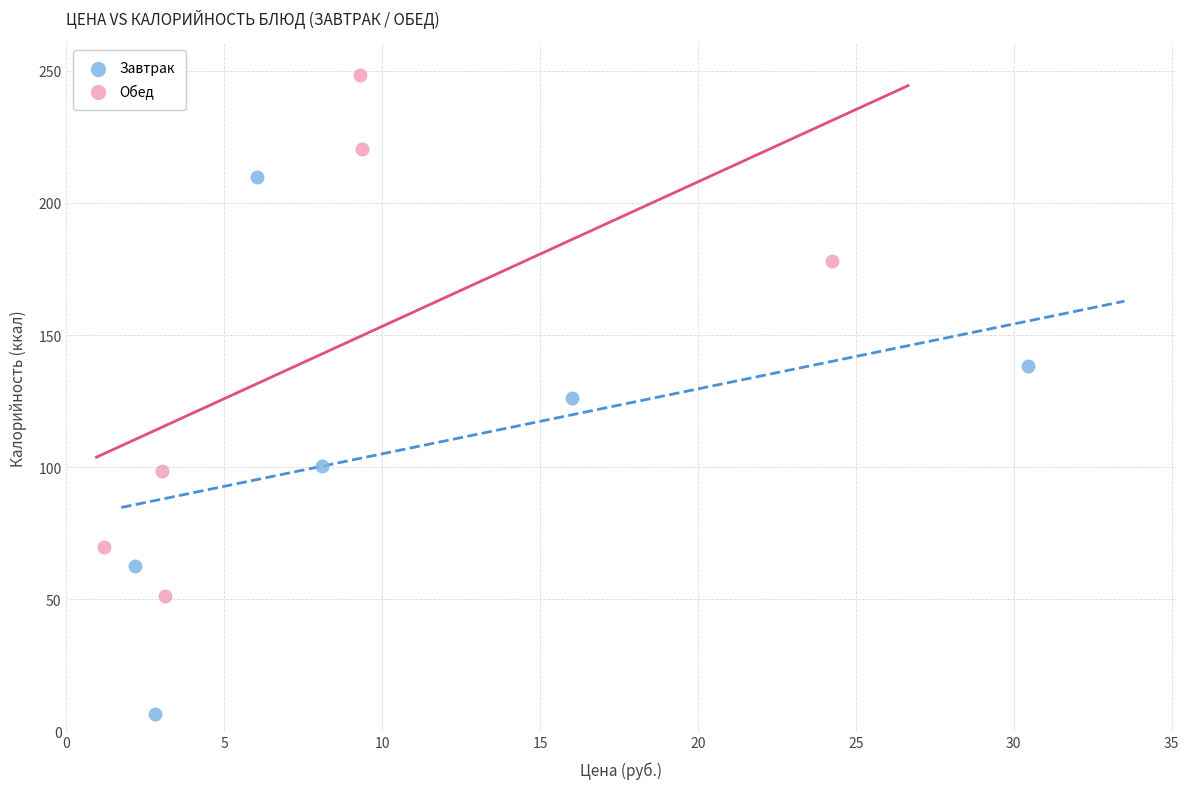

Which series reaches the minimum Y coordinate?

Завтрак